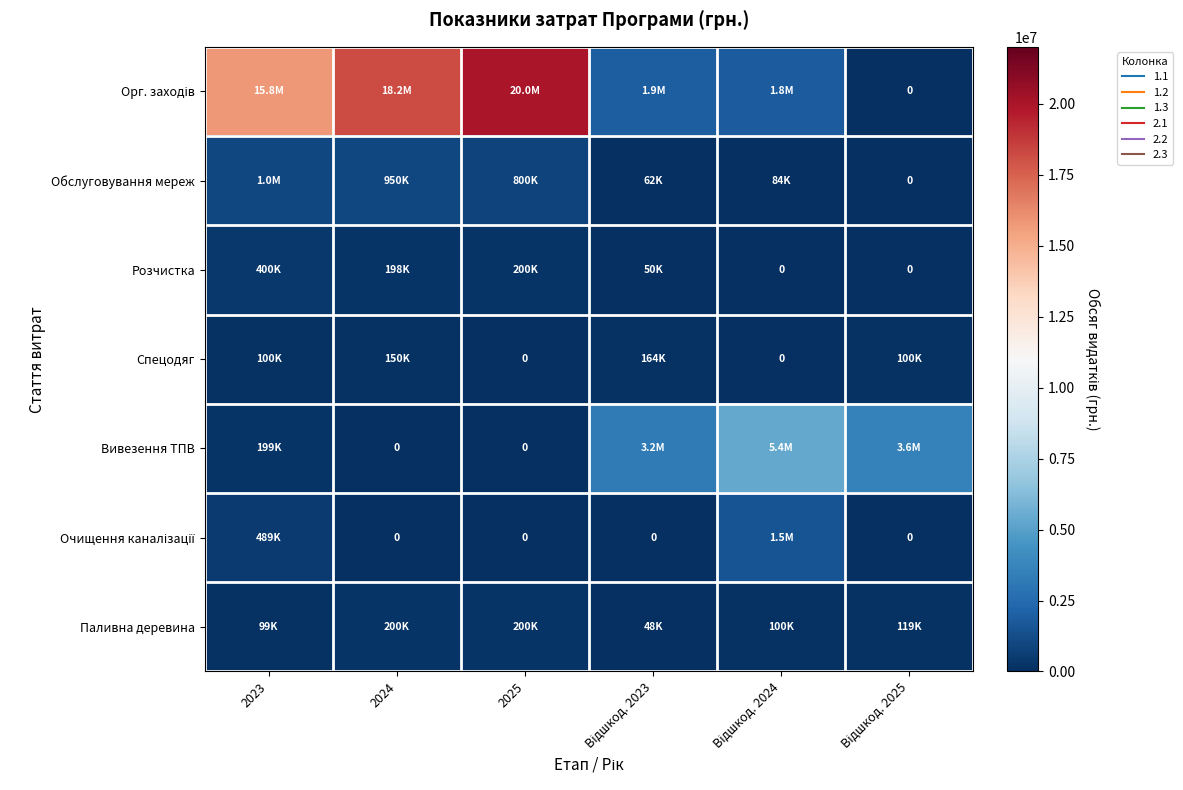

Is it true that Обслуговування мереж equals 1764580 at 2023?

False